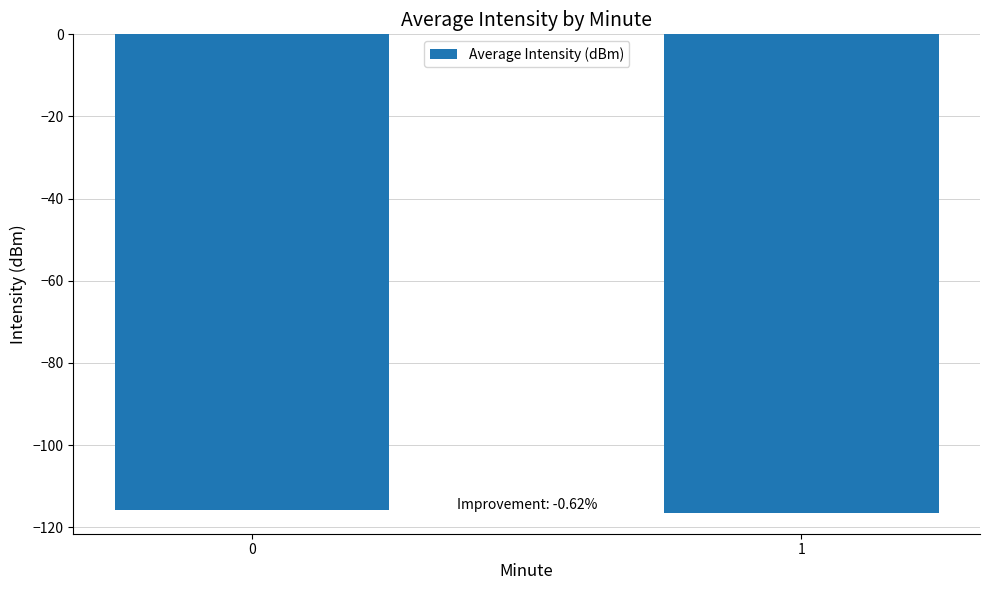

The chart shows a value of -57.1 at 1. True or false?

False